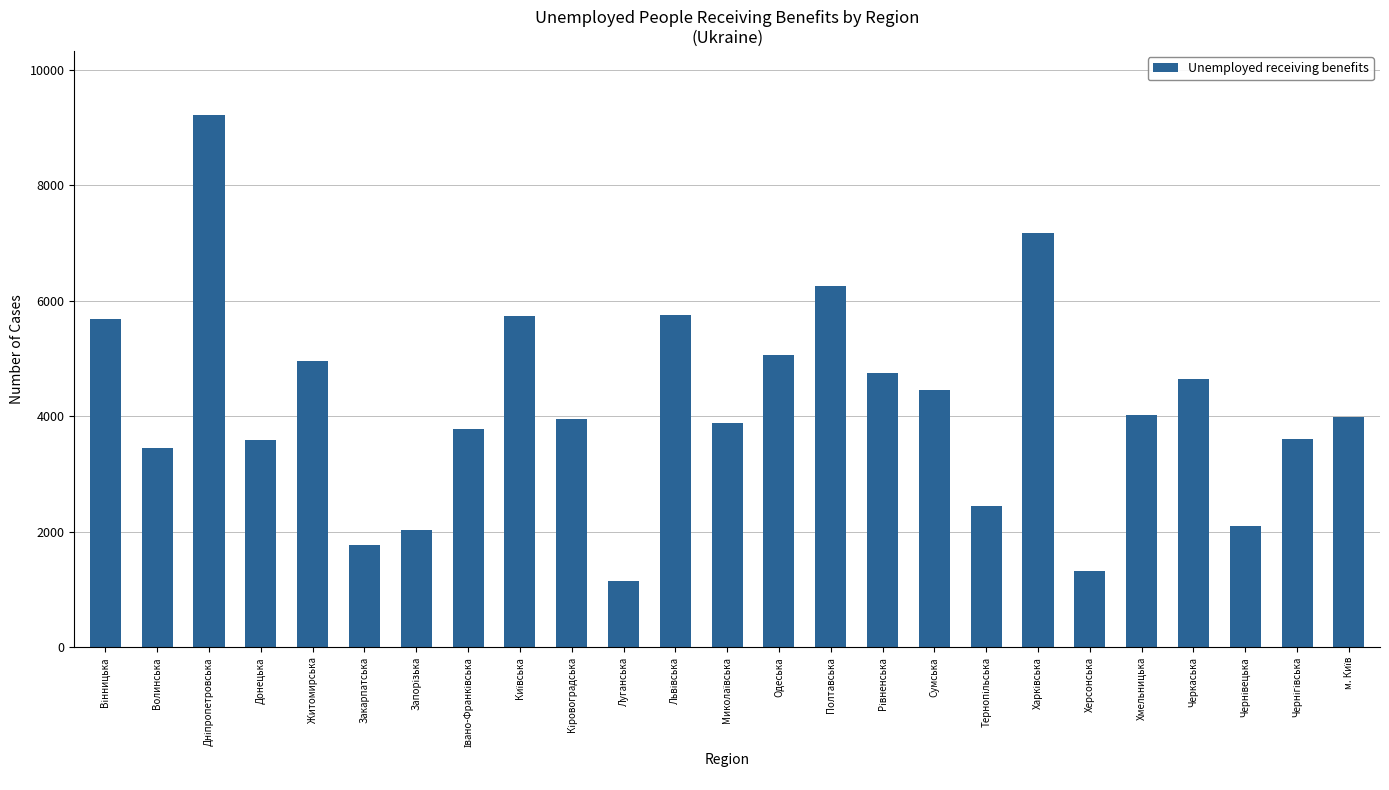

What is the average value?

4192